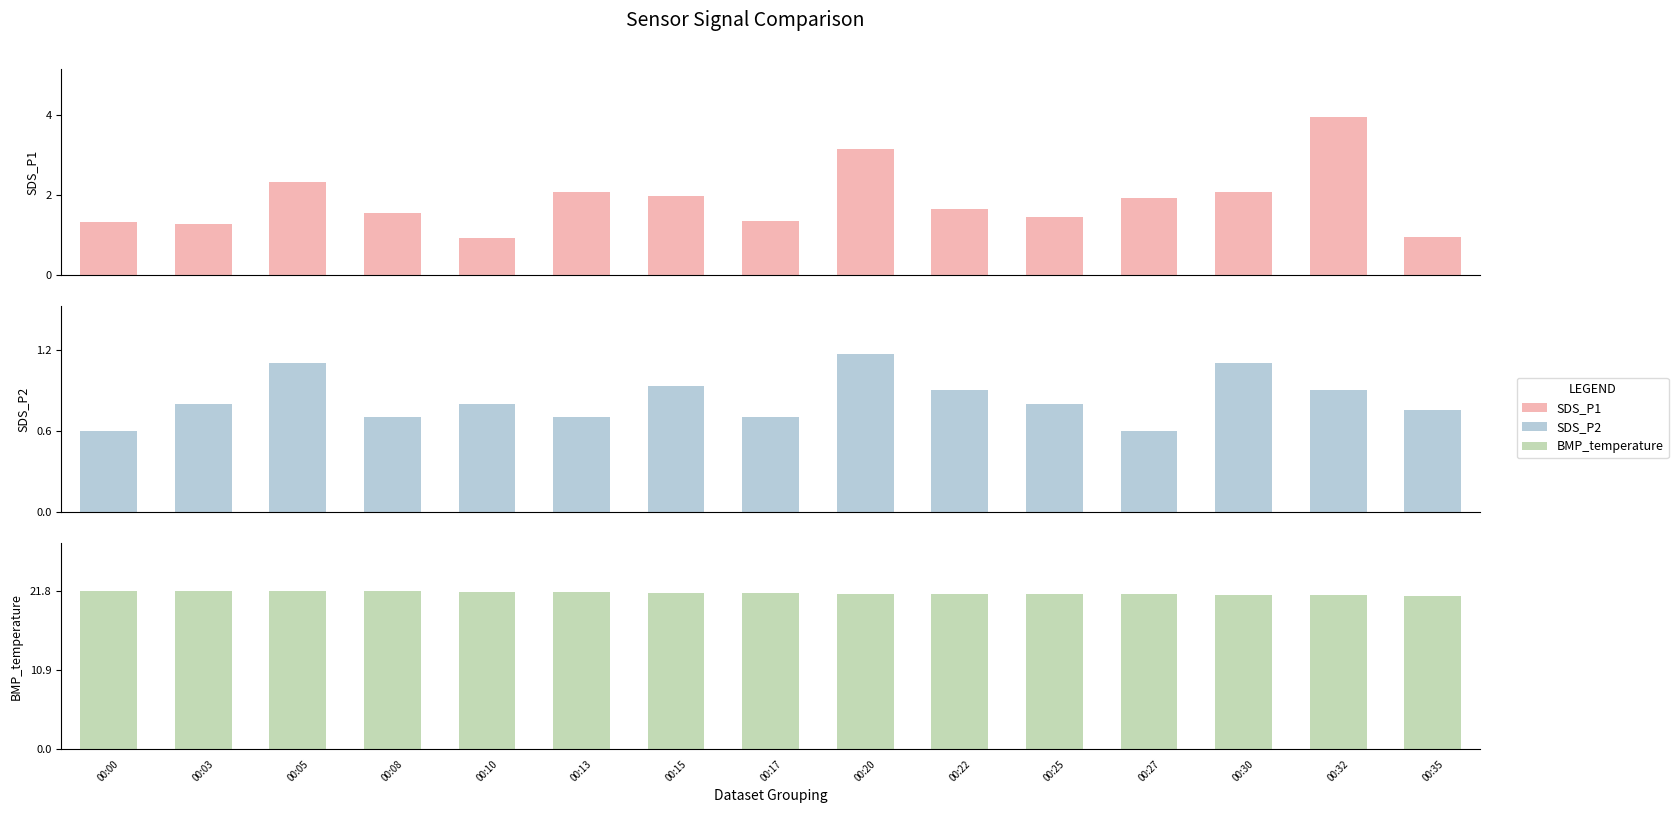

What is the value of the SDS_P1 bar at the 11th from the left?

1.4